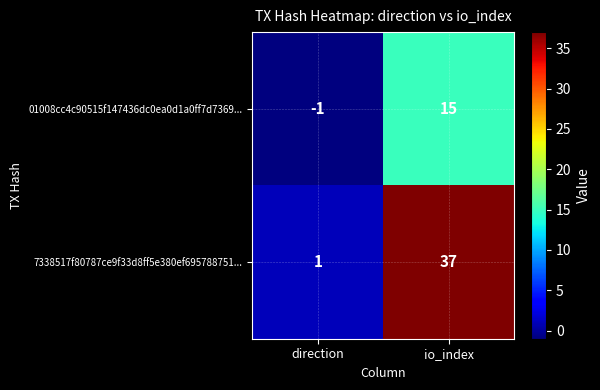

Which series has the widest spread of values?

7338517f80787ce9f33d8ff5e380ef695788751...